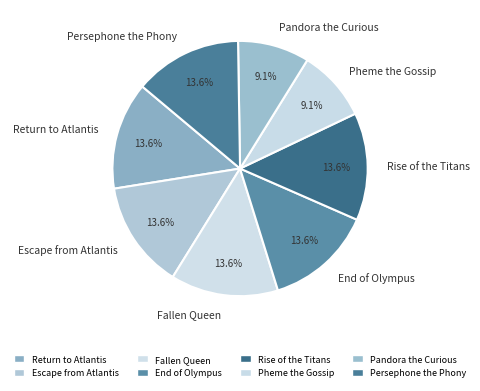

To the nearest percent, what is the combined percentage of End of Olympus and Pandora the Curious?

23%